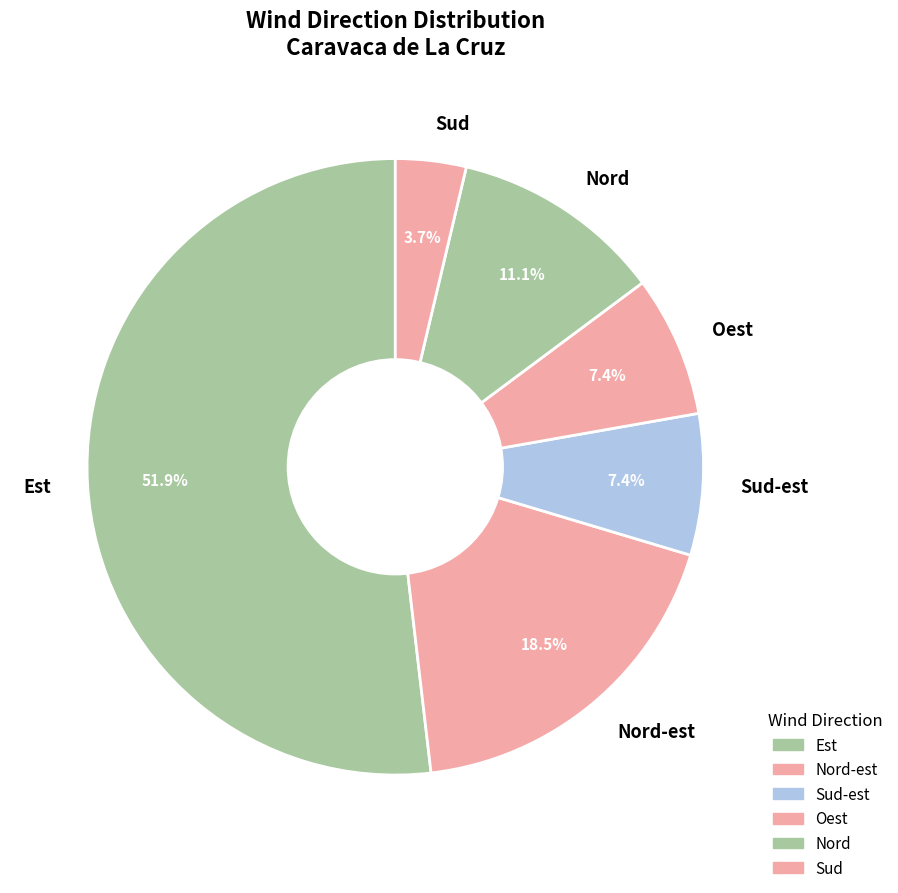

Combined, do Sud and Nord-est account for over 50%?

No